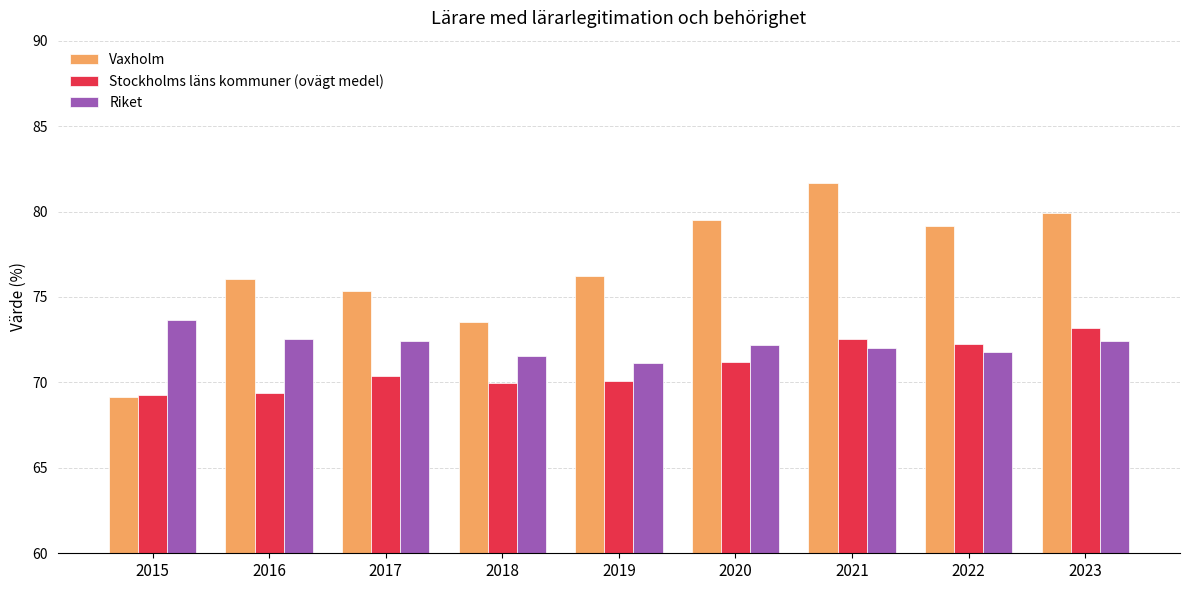

The value of Vaxholm at 2023 is 38.0. True or false?

False